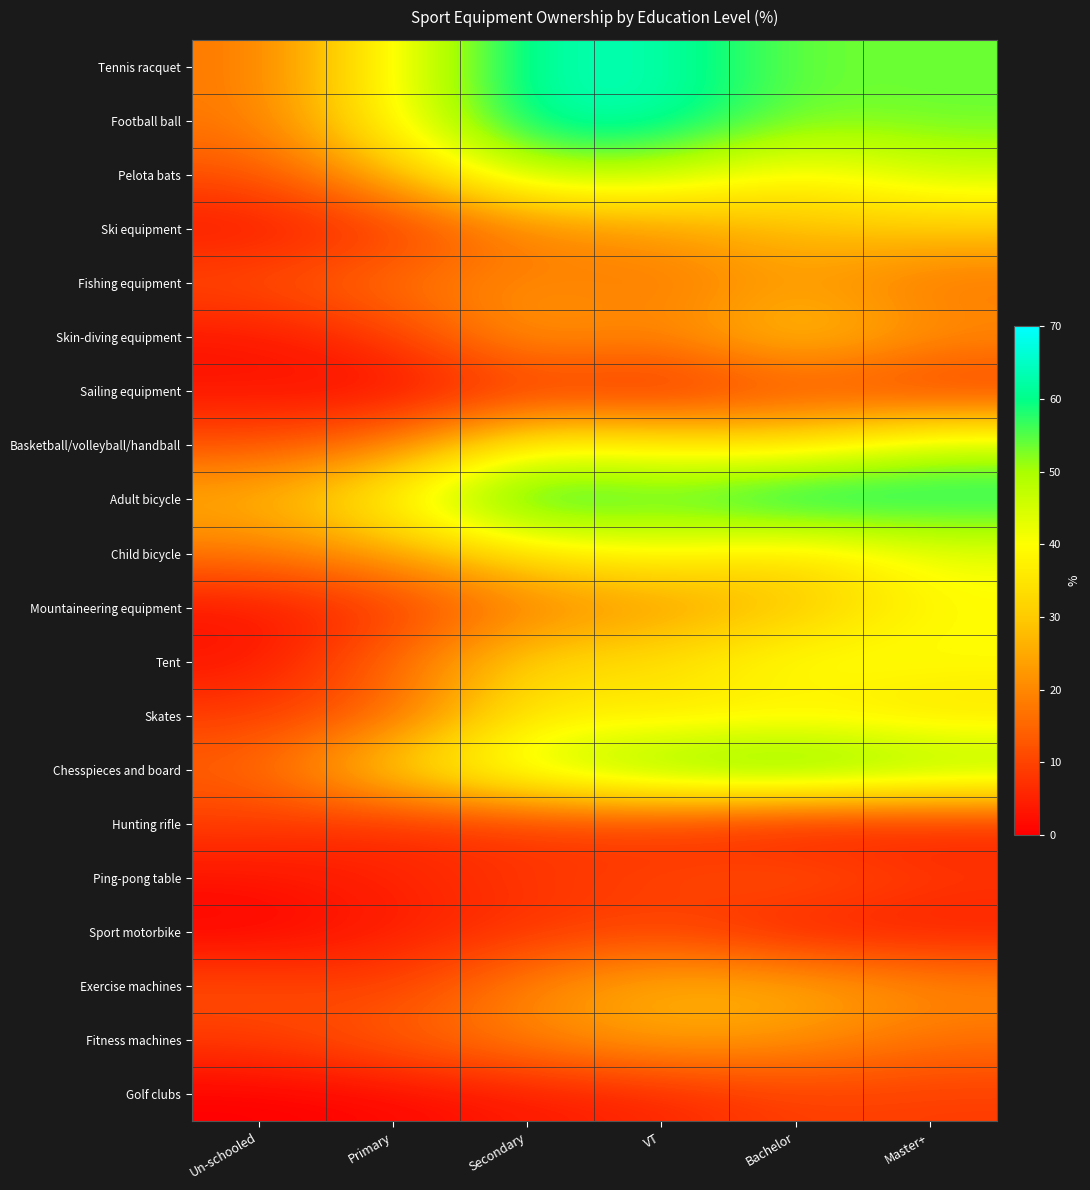

How many series are shown in this chart?

20